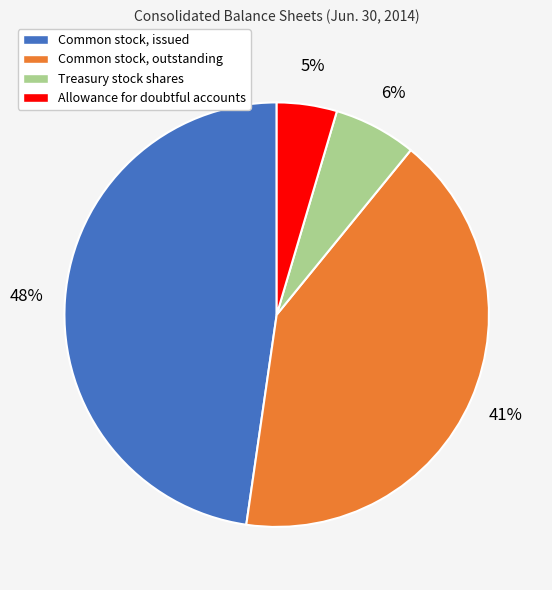

Is Allowance for doubtful accounts the majority of the pie?

No